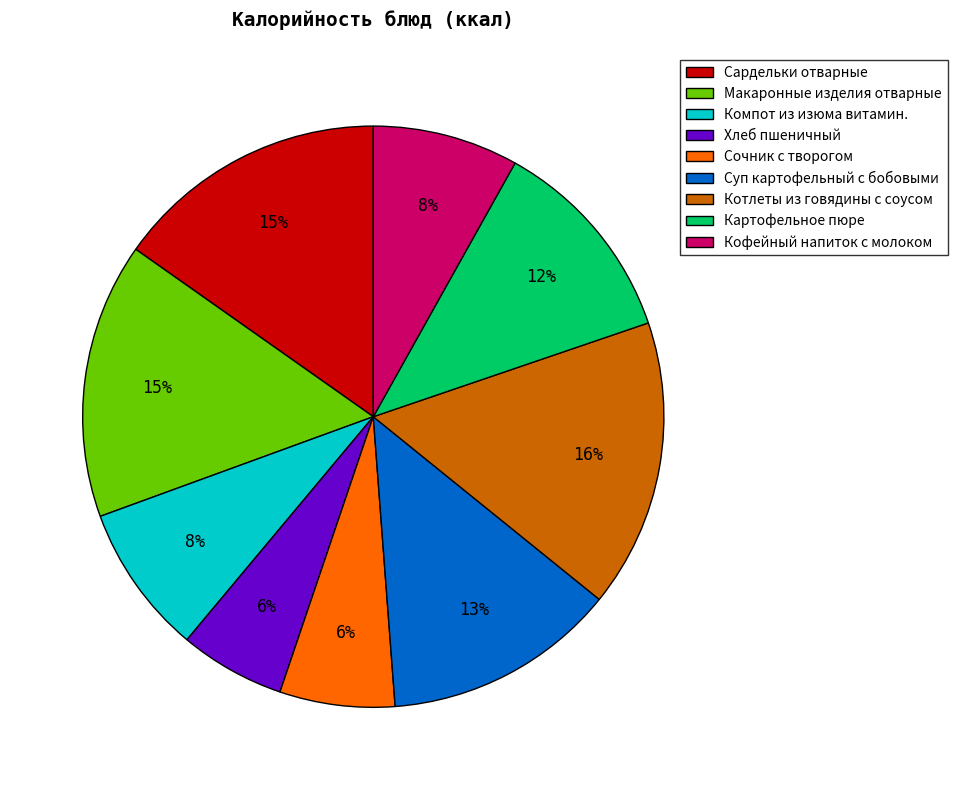

Count the number of slices in the pie.

9